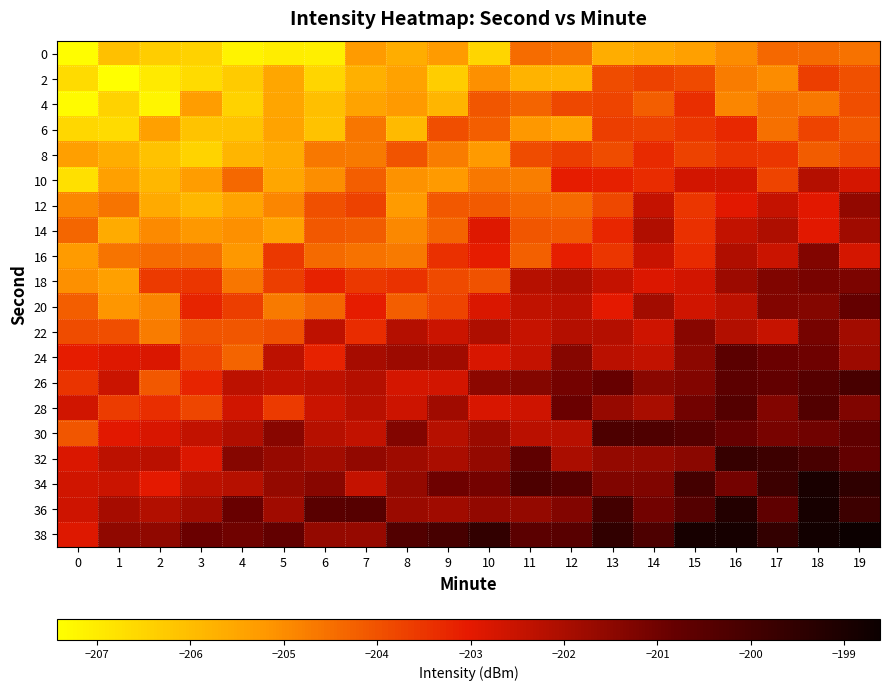

Reading right to left, extract all data points from this chart.

0: 19=-204.5	18=-204.4	17=-204.4	16=-205.0	15=-205.4	14=-205.6	13=-205.6	12=-204.6	11=-204.4	10=-206.5	9=-205.3	8=-205.7	7=-205.3	6=-207.1	5=-207.0	4=-207.2	3=-206.5	2=-206.3	1=-206.1	0=-207.4
2: 19=-204.0	18=-203.7	17=-205.0	16=-204.7	15=-203.9	14=-203.7	13=-203.9	12=-205.8	11=-205.8	10=-205.1	9=-206.3	8=-205.4	7=-205.7	6=-206.5	5=-205.5	4=-206.3	3=-206.7	2=-207.0	1=-207.4	0=-206.6
4: 19=-203.9	18=-204.7	17=-204.5	16=-204.9	15=-203.4	14=-204.2	13=-203.8	12=-203.8	11=-204.3	10=-204.1	9=-205.8	8=-205.2	7=-205.5	6=-206.0	5=-205.5	4=-206.5	3=-205.3	2=-207.2	1=-206.5	0=-207.4
6: 19=-204.1	18=-203.8	17=-204.5	16=-203.3	15=-203.5	14=-203.7	13=-203.7	12=-205.4	11=-205.2	10=-204.2	9=-203.9	8=-205.9	7=-204.6	6=-206.1	5=-205.5	4=-206.1	3=-206.1	2=-205.4	1=-206.6	0=-206.6
8: 19=-203.9	18=-204.2	17=-203.5	16=-203.5	15=-203.7	14=-203.3	13=-203.9	12=-203.7	11=-203.9	10=-205.3	9=-204.7	8=-204.0	7=-204.7	6=-204.7	5=-205.6	4=-205.8	3=-206.5	2=-206.1	1=-205.7	0=-205.3
10: 19=-202.7	18=-202.2	17=-203.8	16=-202.7	15=-202.7	14=-203.3	13=-203.1	12=-203.1	11=-204.8	10=-204.7	9=-205.2	8=-205.1	7=-204.2	6=-205.0	5=-205.5	4=-204.4	3=-205.3	2=-205.9	1=-205.4	0=-206.7
12: 19=-201.6	18=-203.0	17=-202.5	16=-203.0	15=-203.5	14=-202.5	13=-203.8	12=-204.4	11=-204.4	10=-204.1	9=-204.1	8=-205.3	7=-203.7	6=-204.0	5=-204.9	4=-205.5	3=-205.9	2=-205.6	1=-204.6	0=-204.9
14: 19=-201.8	18=-203.0	17=-202.1	16=-202.4	15=-203.4	14=-202.1	13=-203.3	12=-204.1	11=-204.1	10=-202.9	9=-204.3	8=-204.9	7=-204.2	6=-204.1	5=-205.4	4=-205.1	3=-205.2	2=-205.0	1=-205.6	0=-204.4
16: 19=-202.7	18=-201.3	17=-202.6	16=-202.1	15=-203.3	14=-202.5	13=-203.5	12=-203.1	11=-204.3	10=-203.1	9=-203.4	8=-204.7	7=-204.5	6=-204.4	5=-203.6	4=-205.2	3=-204.5	2=-204.4	1=-204.6	0=-205.3
18: 19=-201.2	18=-201.1	17=-201.3	16=-201.8	15=-202.7	14=-202.9	13=-202.4	12=-202.1	11=-202.2	10=-204.0	9=-203.9	8=-203.4	7=-203.5	6=-203.2	5=-203.6	4=-204.6	3=-203.5	2=-203.6	1=-205.4	0=-205.1
20: 19=-200.8	18=-201.4	17=-201.3	16=-202.3	15=-202.7	14=-201.9	13=-203.0	12=-202.3	11=-202.4	10=-202.8	9=-203.8	8=-204.2	7=-203.1	6=-204.3	5=-204.7	4=-203.7	3=-203.2	2=-204.9	1=-205.2	0=-204.2
22: 19=-201.9	18=-201.1	17=-202.5	16=-202.1	15=-201.4	14=-202.6	13=-202.2	12=-202.2	11=-202.5	10=-202.1	9=-202.5	8=-202.2	7=-203.3	6=-202.3	5=-204.0	4=-204.1	3=-204.0	2=-204.7	1=-203.9	0=-203.9
24: 19=-201.8	18=-201.0	17=-200.9	16=-200.6	15=-201.5	14=-202.4	13=-202.3	12=-201.4	11=-202.5	10=-202.8	9=-201.8	8=-201.8	7=-201.9	6=-203.2	5=-202.3	4=-204.3	3=-203.8	2=-202.8	1=-202.9	0=-203.1
26: 19=-200.1	18=-200.5	17=-200.7	16=-200.6	15=-201.3	14=-201.5	13=-200.8	12=-201.1	11=-201.3	10=-201.5	9=-202.7	8=-202.7	7=-202.2	6=-202.4	5=-202.4	4=-202.3	3=-203.2	2=-204.1	1=-202.6	0=-203.5
28: 19=-201.3	18=-200.4	17=-201.3	16=-200.4	15=-201.0	14=-202.0	13=-201.7	12=-200.9	11=-202.6	10=-202.8	9=-201.8	8=-202.6	7=-202.3	6=-202.6	5=-203.6	4=-202.7	3=-203.8	2=-203.4	1=-203.6	0=-202.7
30: 19=-200.7	18=-201.0	17=-201.1	16=-200.8	15=-200.4	14=-200.3	13=-200.2	12=-202.2	11=-202.3	10=-201.7	9=-202.2	8=-201.3	7=-202.4	6=-202.2	5=-201.4	4=-202.1	3=-202.4	2=-202.8	1=-203.0	0=-204.1
32: 19=-200.7	18=-200.1	17=-199.8	16=-199.7	15=-201.5	14=-201.6	13=-201.6	12=-202.0	11=-200.7	10=-201.6	9=-202.0	8=-201.8	7=-201.6	6=-201.9	5=-201.7	4=-201.4	3=-202.9	2=-202.3	1=-202.3	0=-202.8
34: 19=-199.5	18=-198.9	17=-199.8	16=-201.1	15=-200.0	14=-201.3	13=-201.3	12=-200.4	11=-200.2	10=-201.1	9=-201.0	8=-201.6	7=-202.5	6=-201.4	5=-201.6	4=-202.2	3=-202.3	2=-203.0	1=-202.5	0=-202.7
36: 19=-199.8	18=-198.9	17=-200.7	16=-199.2	15=-200.4	14=-201.0	13=-200.0	12=-201.3	11=-201.6	10=-201.6	9=-201.8	8=-201.7	7=-200.5	6=-200.5	5=-201.8	4=-200.9	3=-201.8	2=-202.2	1=-201.9	0=-202.6
38: 19=-198.6	18=-198.8	17=-199.6	16=-198.9	15=-198.9	14=-200.2	13=-199.5	12=-200.5	11=-200.6	10=-199.6	9=-200.1	8=-200.4	7=-201.7	6=-201.6	5=-200.7	4=-201.0	3=-200.9	2=-201.6	1=-201.6	0=-202.9